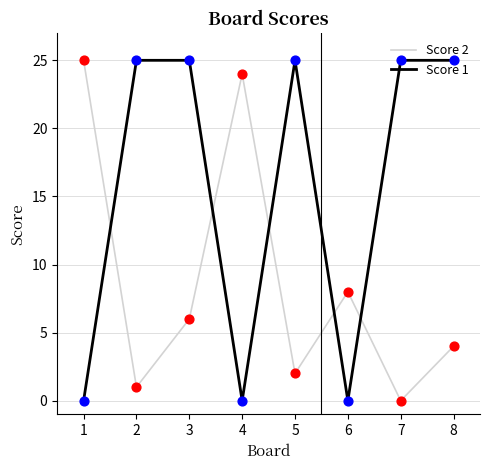

Between 4 and 8, which series saw the biggest shift?

Score 1